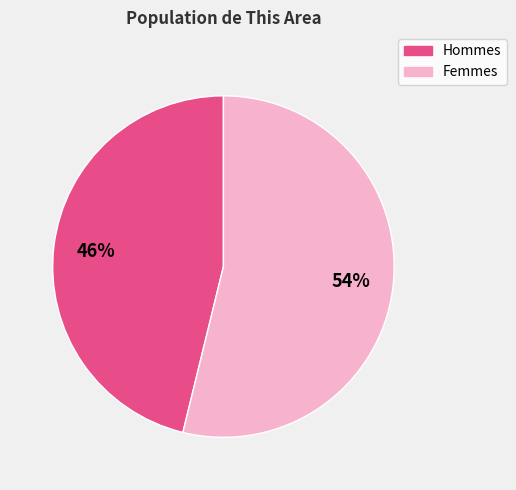

To the nearest percent, what is the difference between the largest and smallest slice percentages?

8%